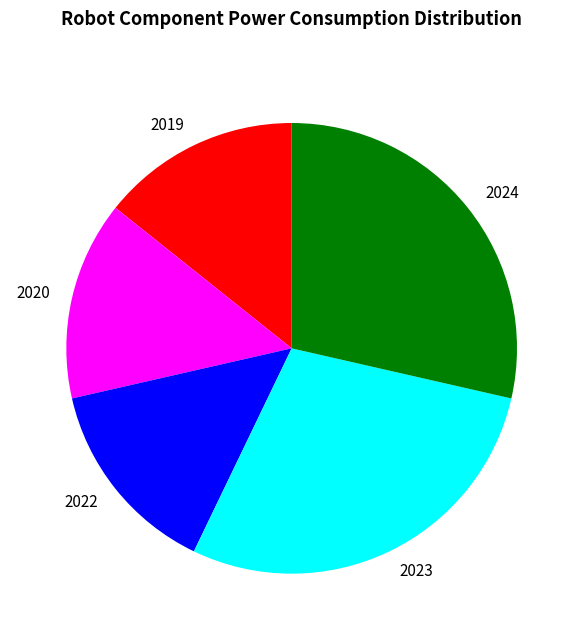

Does 2024 account for over 50% of the chart?

No